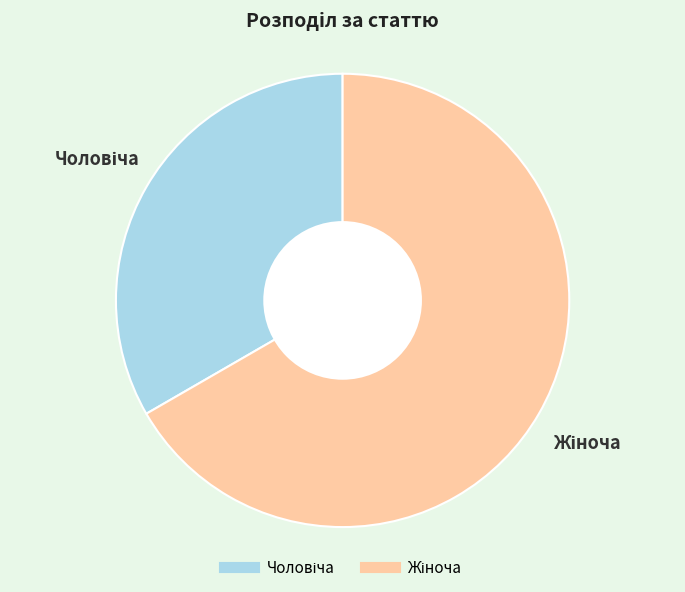

Is there any slice that represents more than half of the pie?

Yes